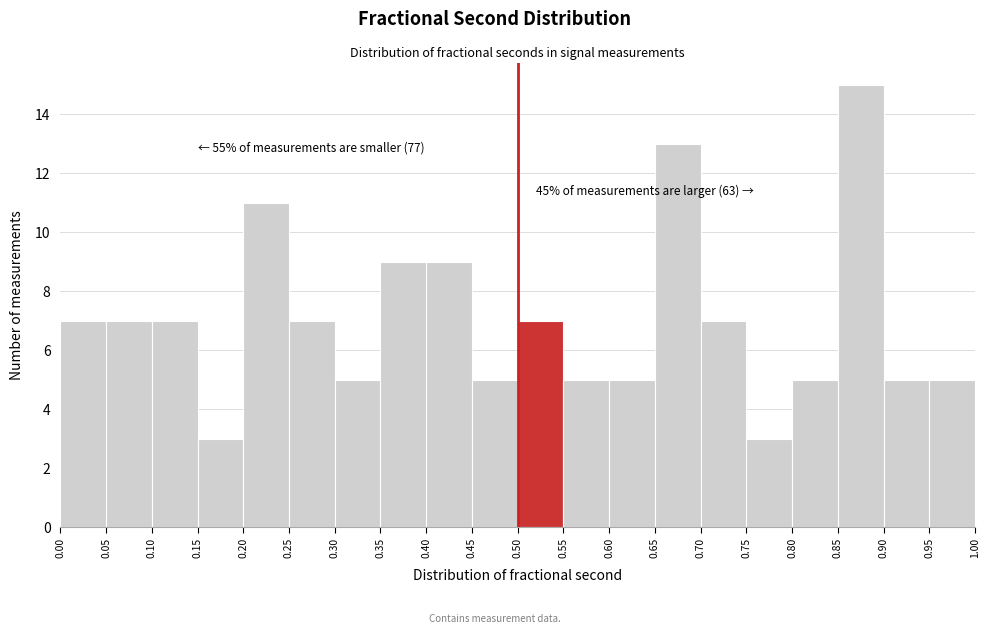

Over which range of the x-axis is the bar tallest?

0.85 to 0.90